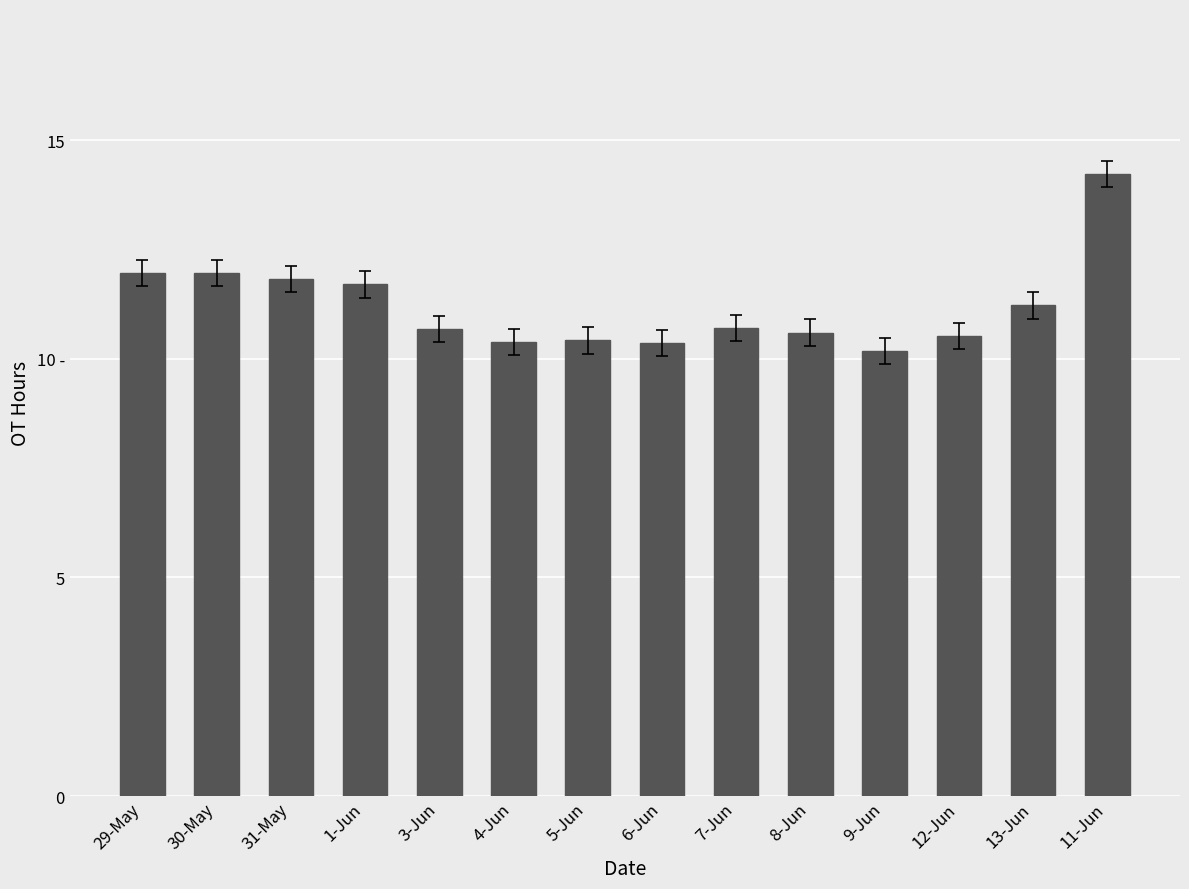

Are the bars horizontal?

No